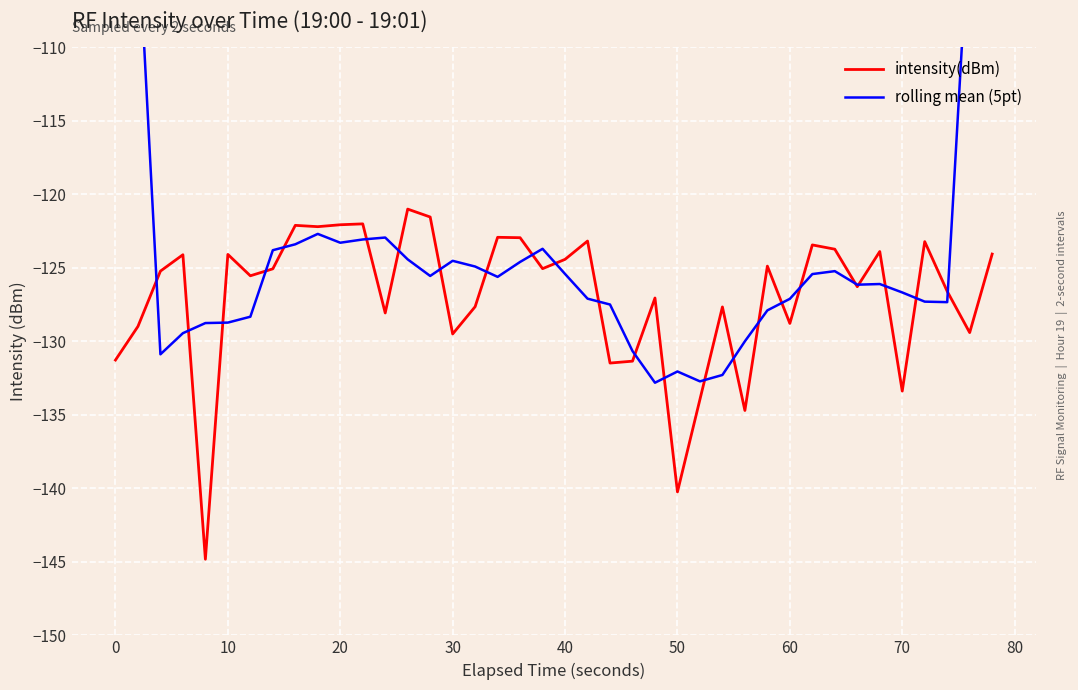

How many lines are shown in the chart?

2